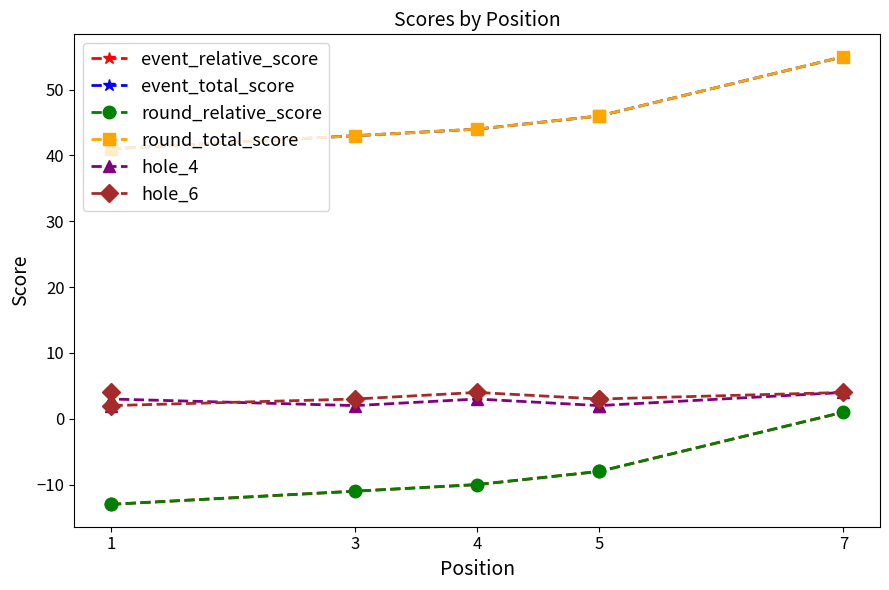

What is the difference between the highest and lowest values at 1?

54